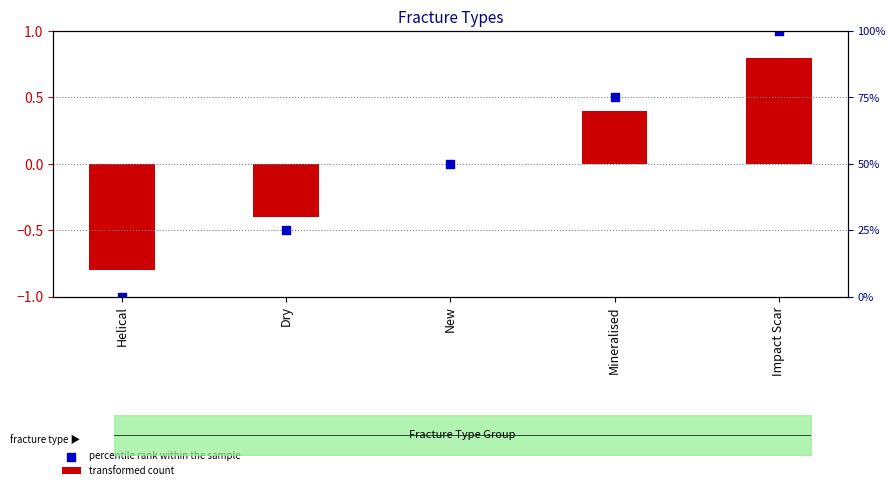

Which series reaches the maximum Y coordinate?

percentile rank within the sample